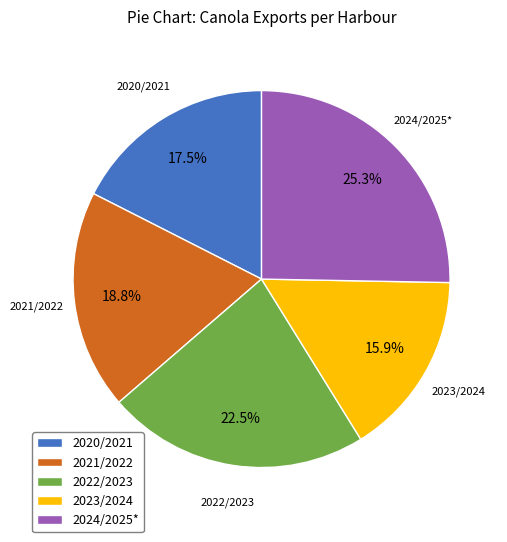

What is the ratio of the value at 2022/2023 to the value at 2023/2024?

1.4